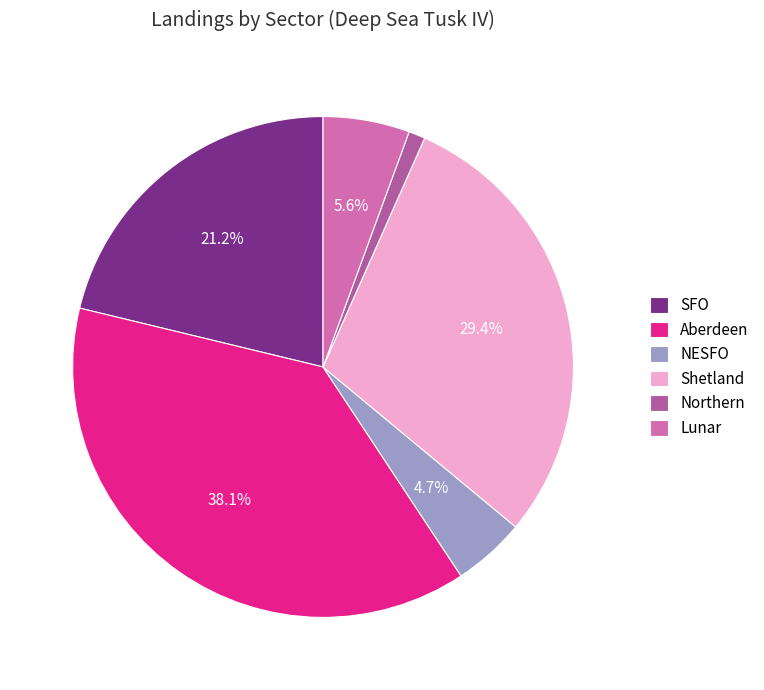

What percentage is the Aberdeen slice, to the nearest percent?

38%